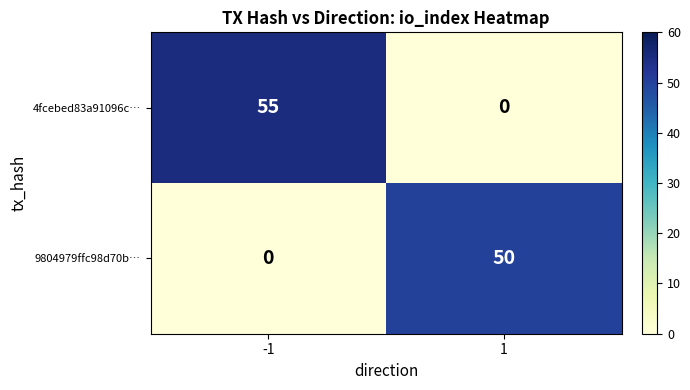

What is the maximum value shown in the chart?

55